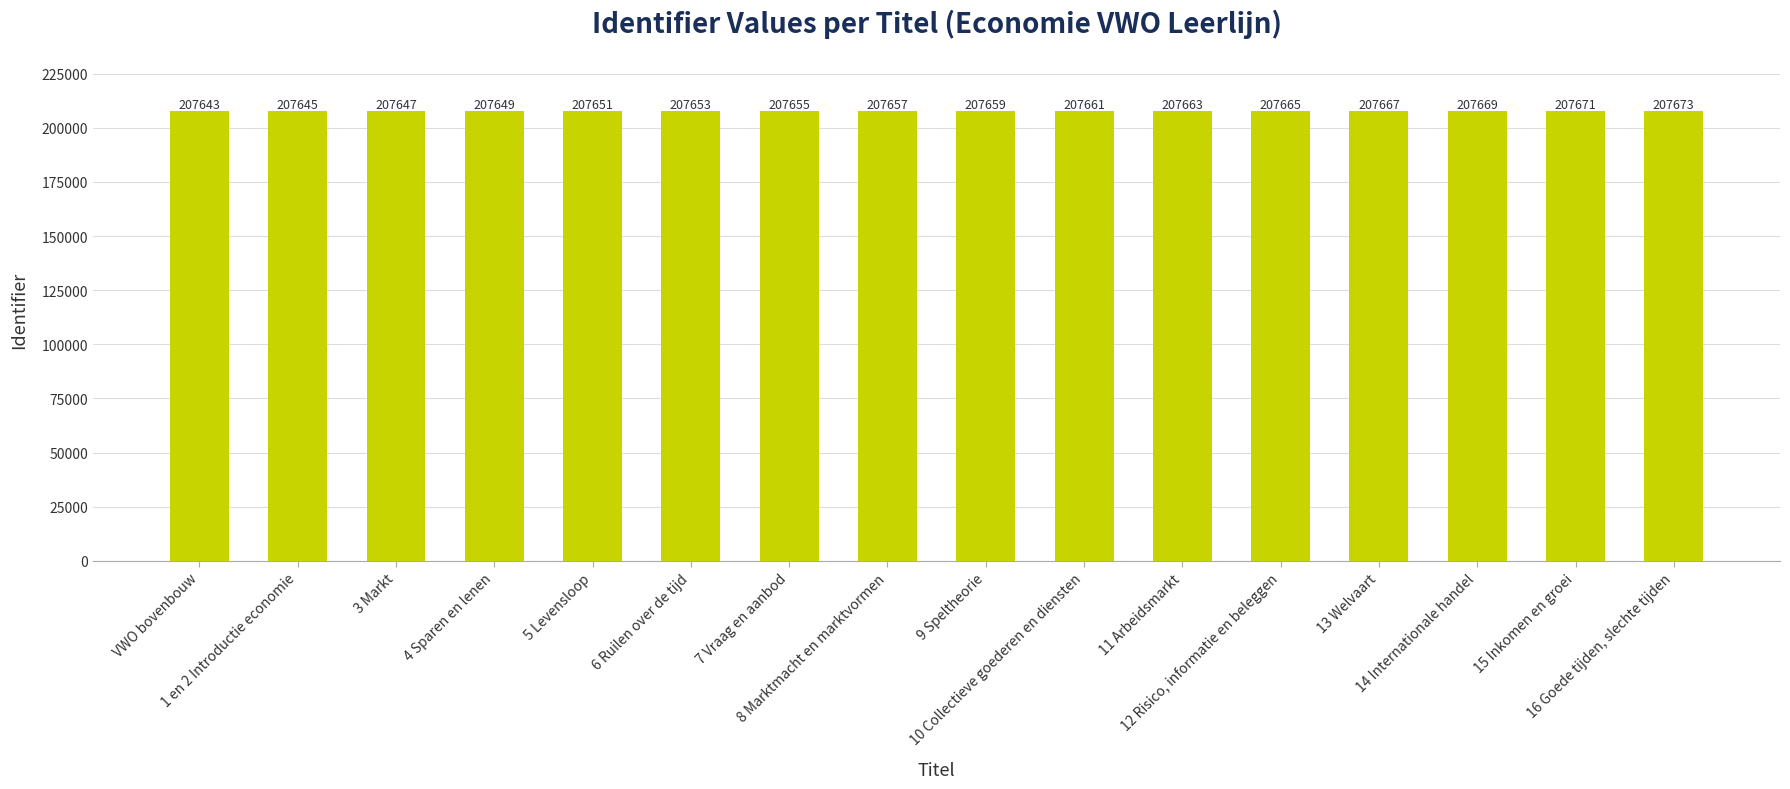

True or false: the data shows 207645 at 1 en 2 Introductie economie.

True